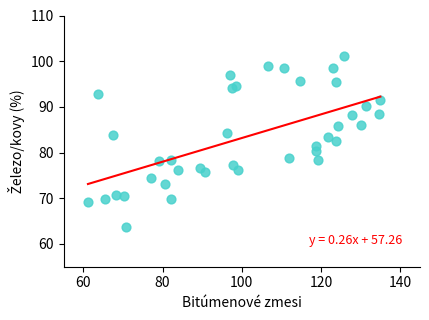

What is the range of X values (max minus min)?

73.8